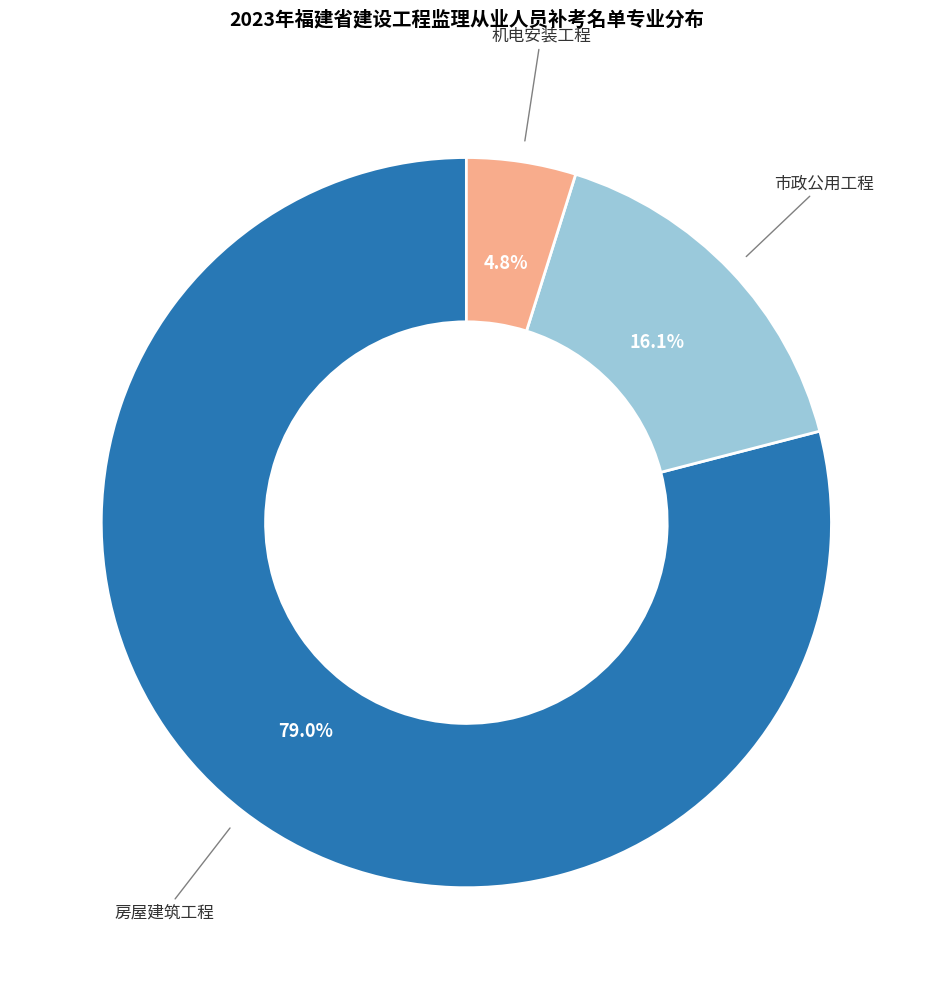

Is there a majority slice in this chart?

Yes